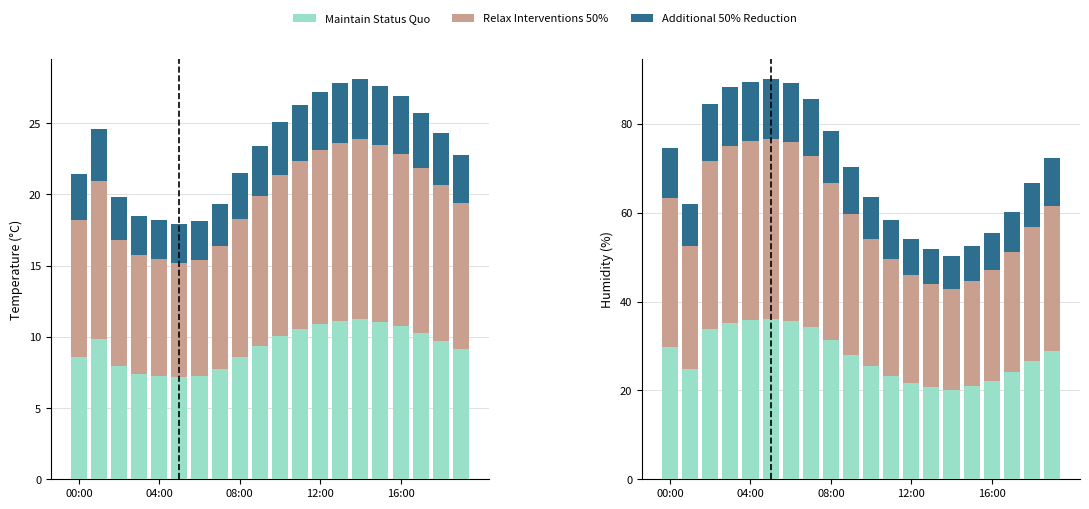

How many bars are there in each group?

3